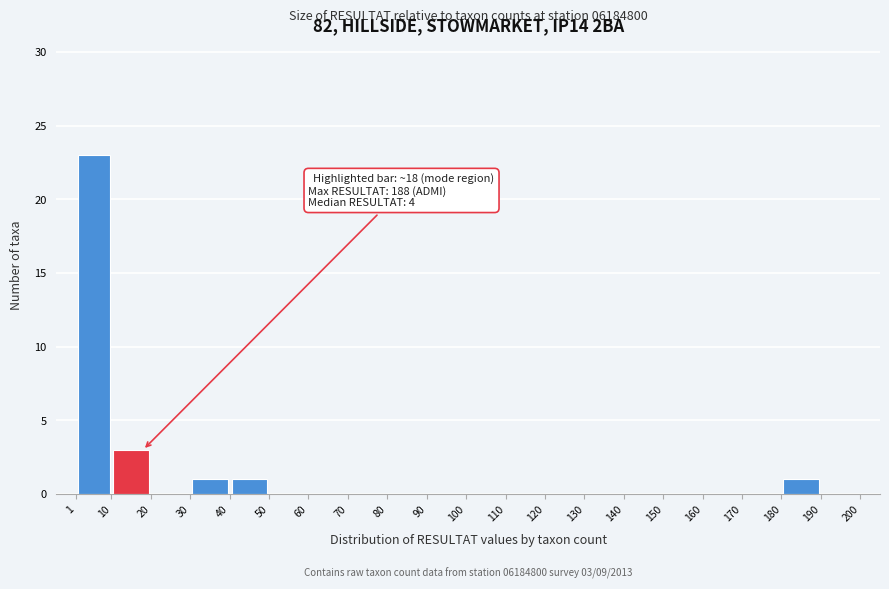

Which range on the x-axis has the tallest bar?

1 to 10